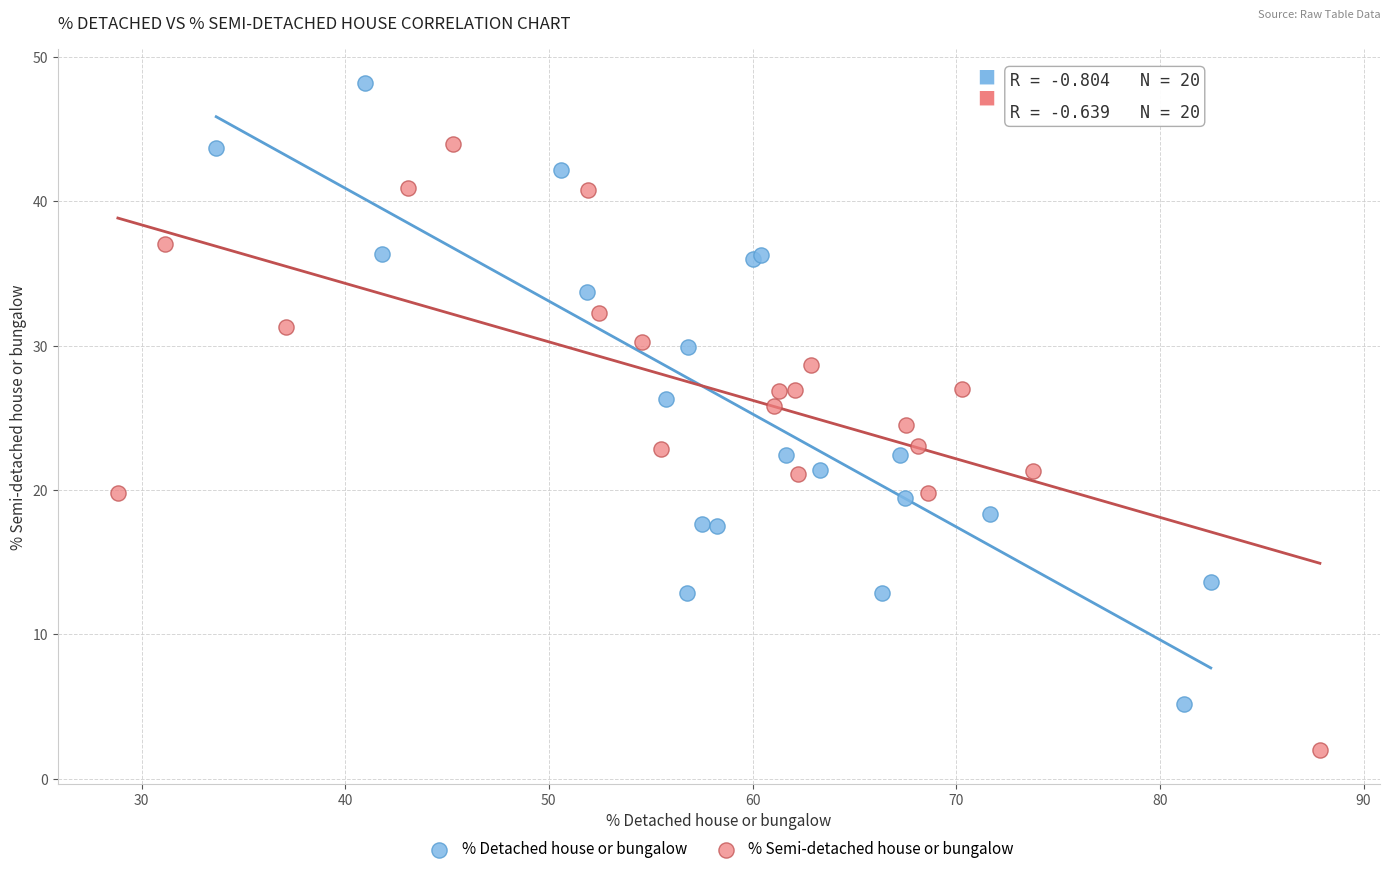

Which series reaches the minimum Y coordinate?

% Semi-detached house or bungalow